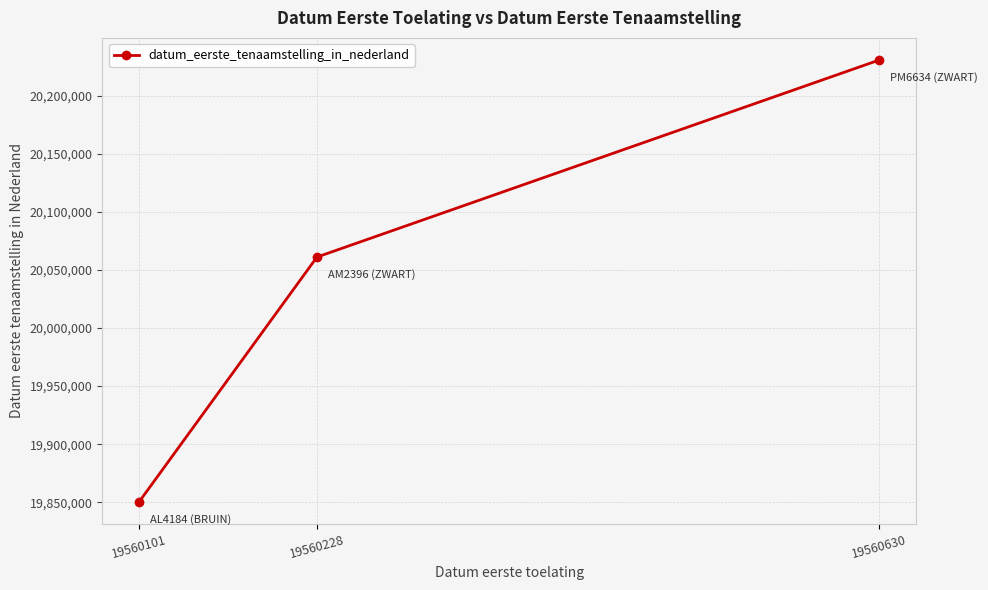

What is the sum of all values?

60142459